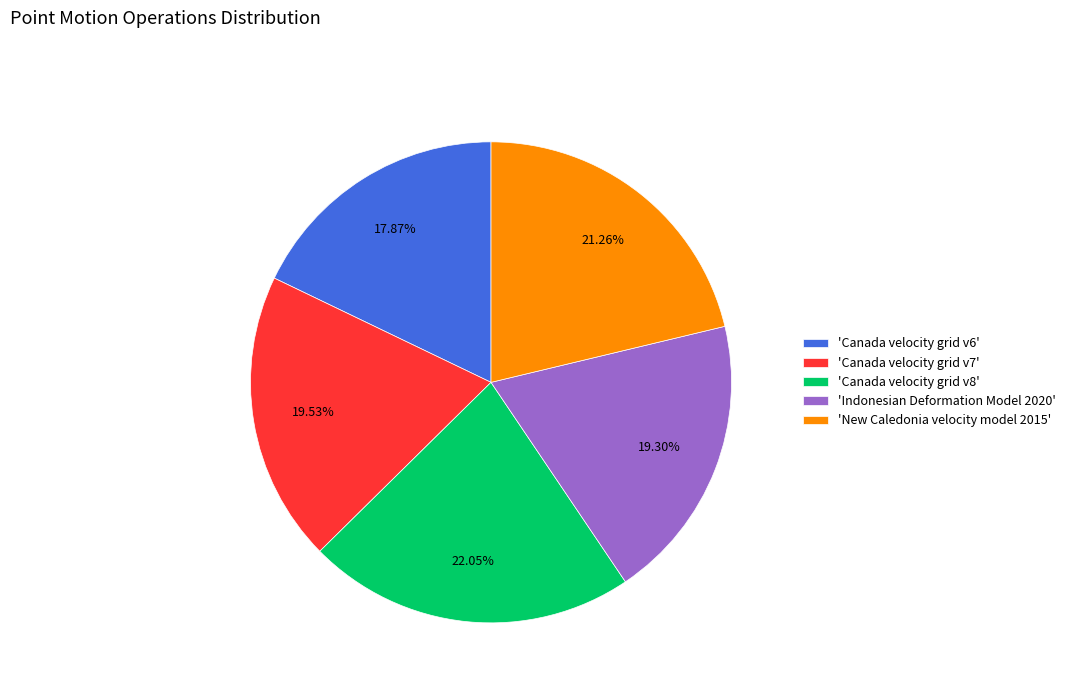

Does any single category account for the majority?

No